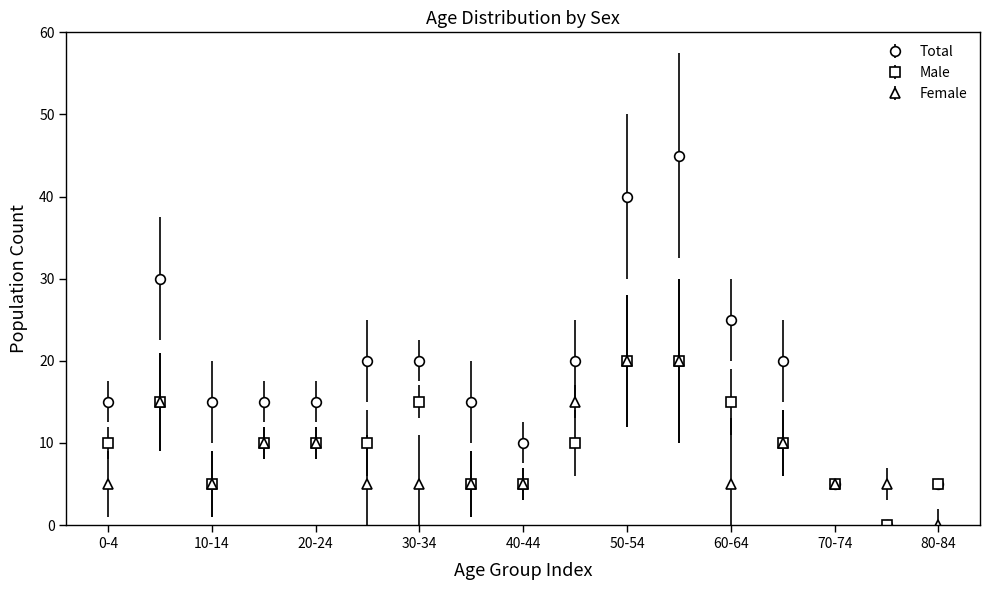

At how many categories does at least one series exceed 1?

17